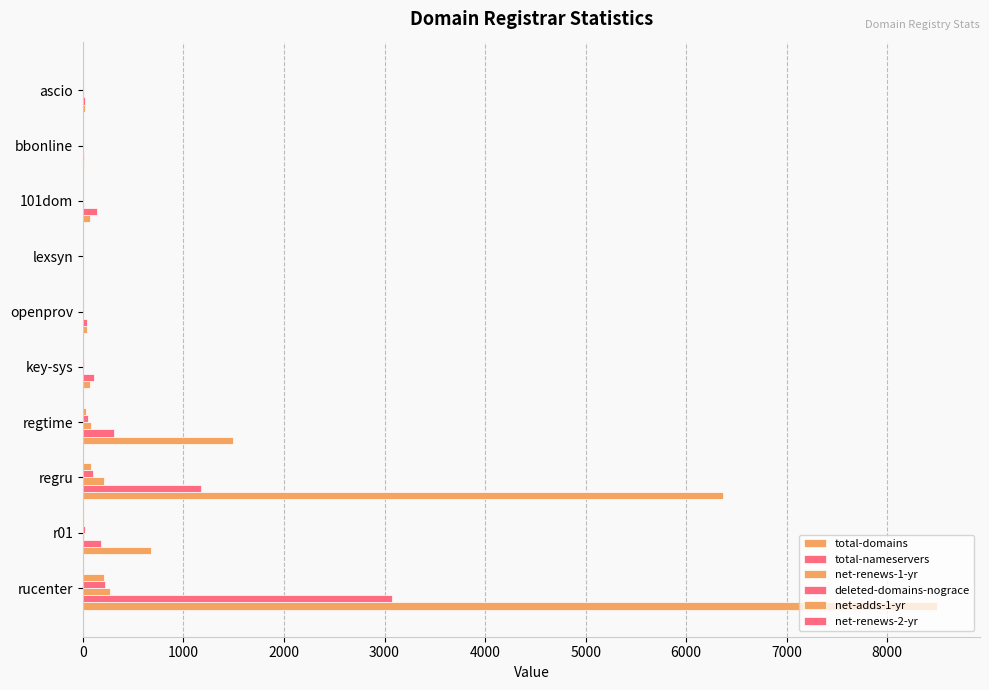

How many categories are shown in the chart?

10